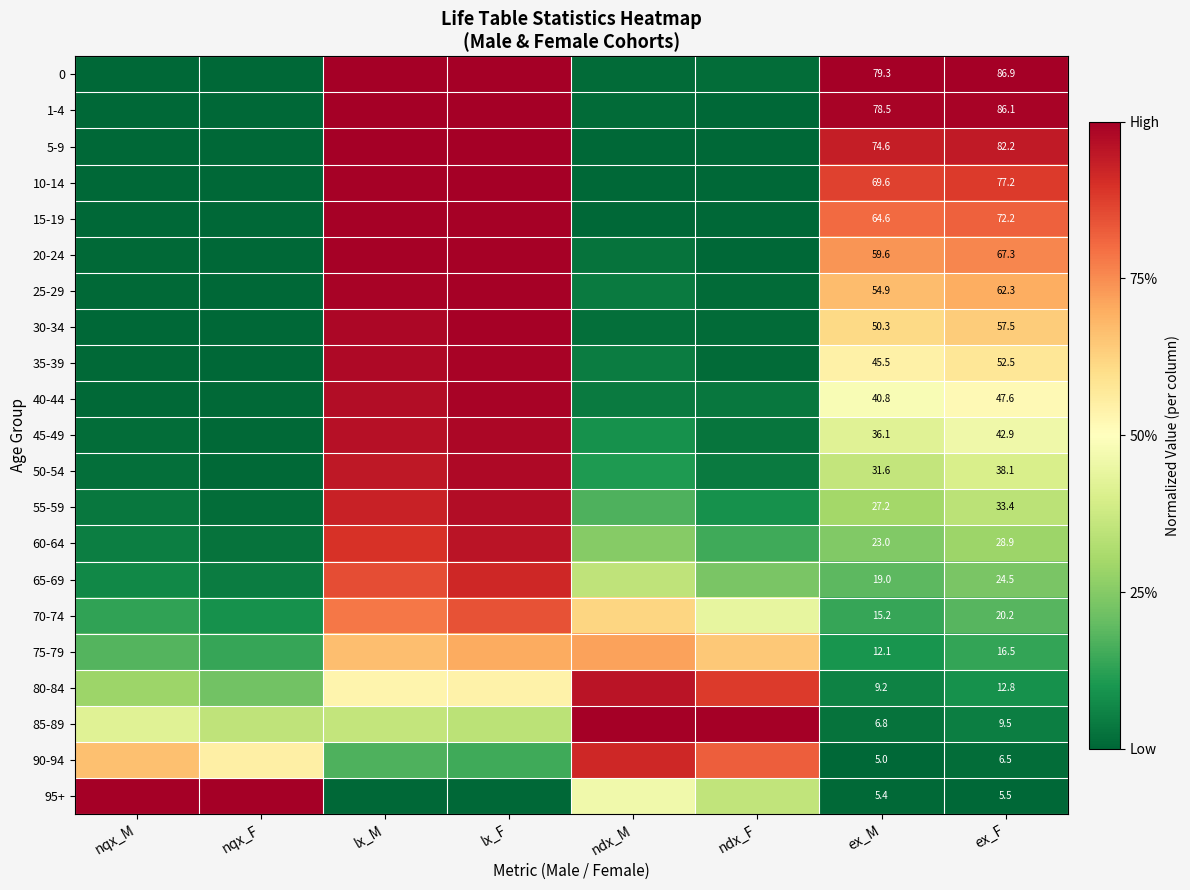

What is the sum of the 90-94 values at lx_M and ex_F?

0.2